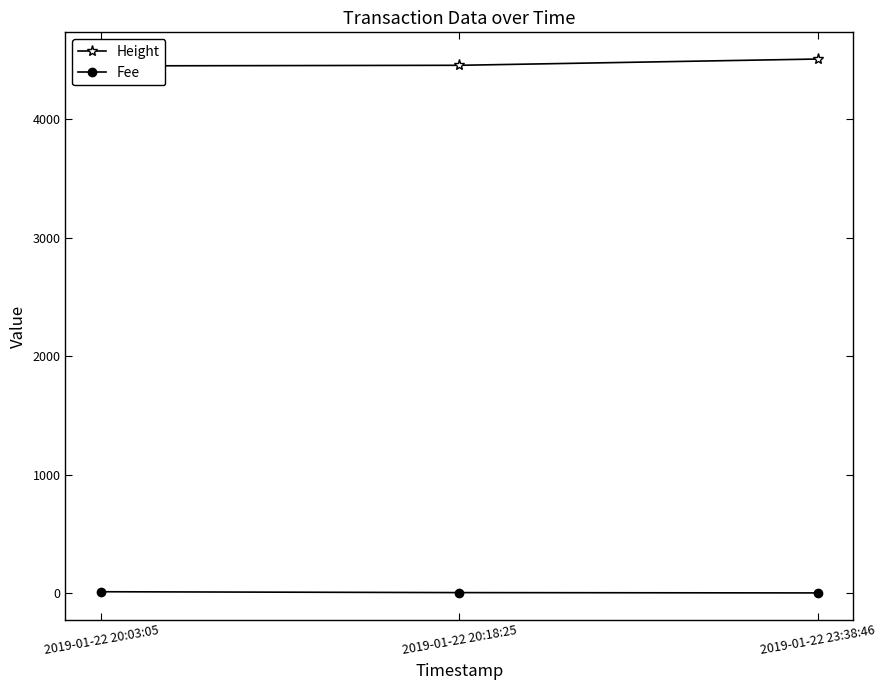

Between 2019-01-22 23:38:46 and 2019-01-22 20:03:05, which is larger?

2019-01-22 23:38:46